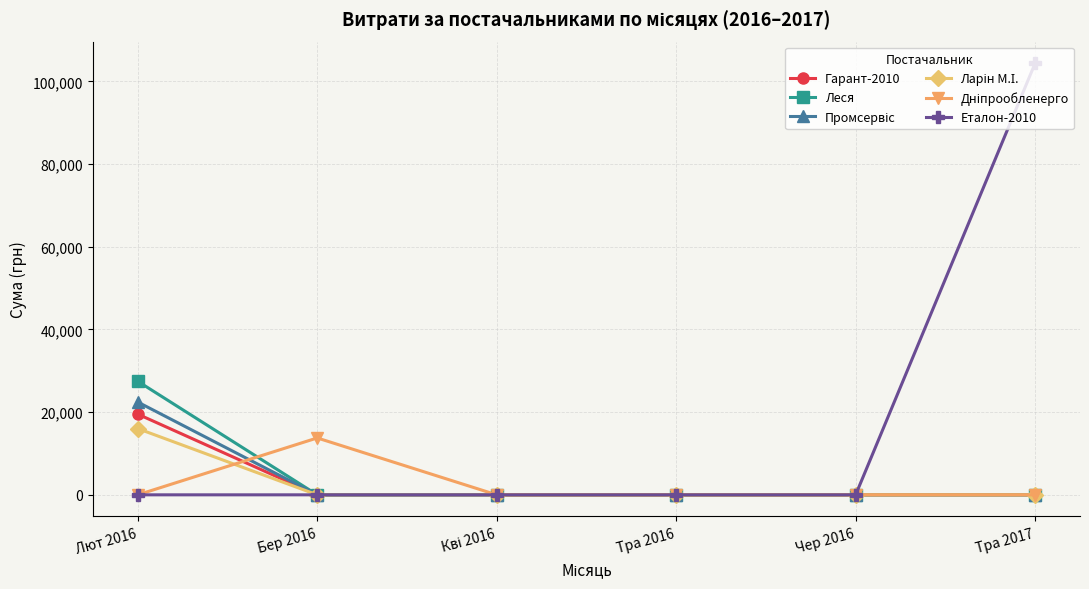

At how many categories does at least one series exceed 79234?

1